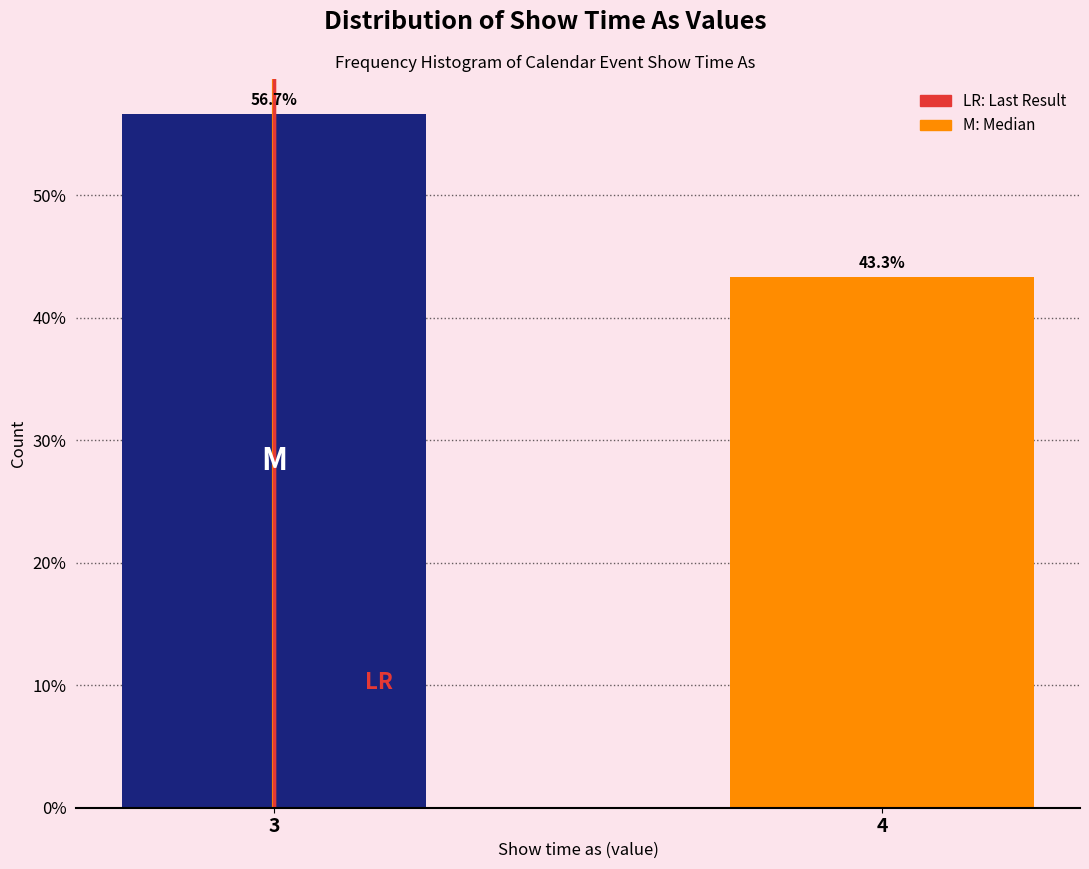

Reading left to right, what are all the values shown in this chart?

3=56.7	4=43.3